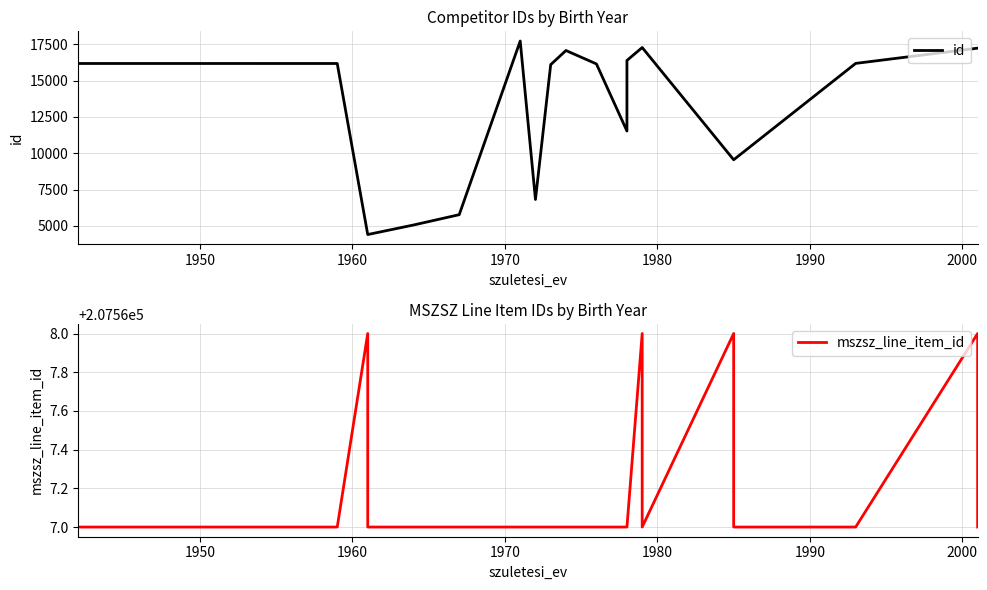

How many lines are shown in the chart?

2